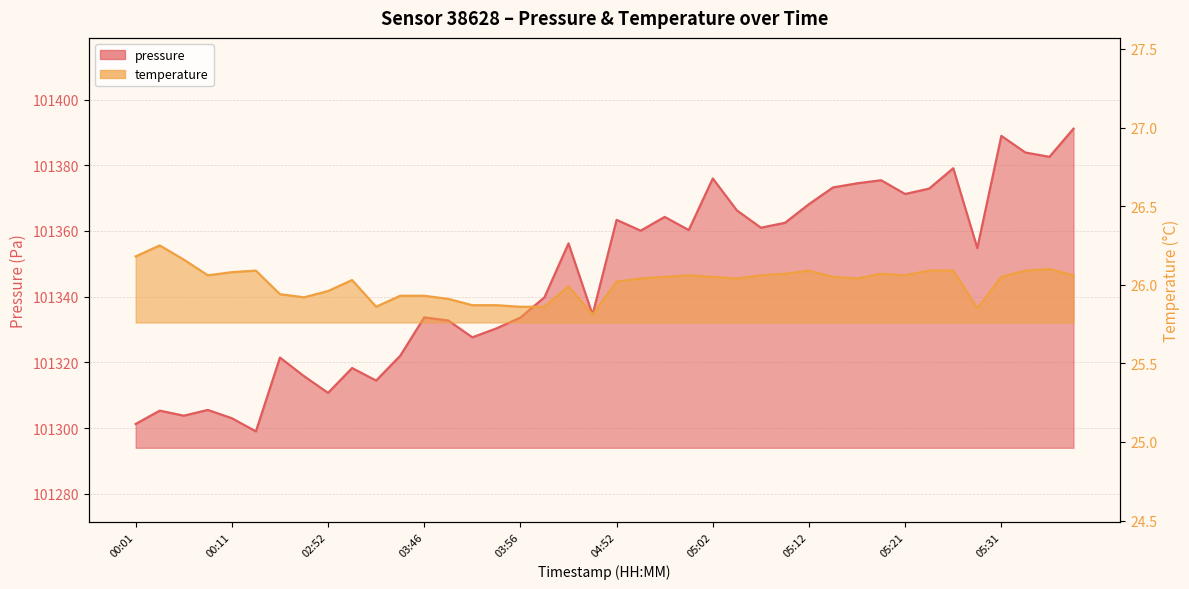

Is the value of pressure at 03:48 greater than the value of temperature at 05:17?

Yes